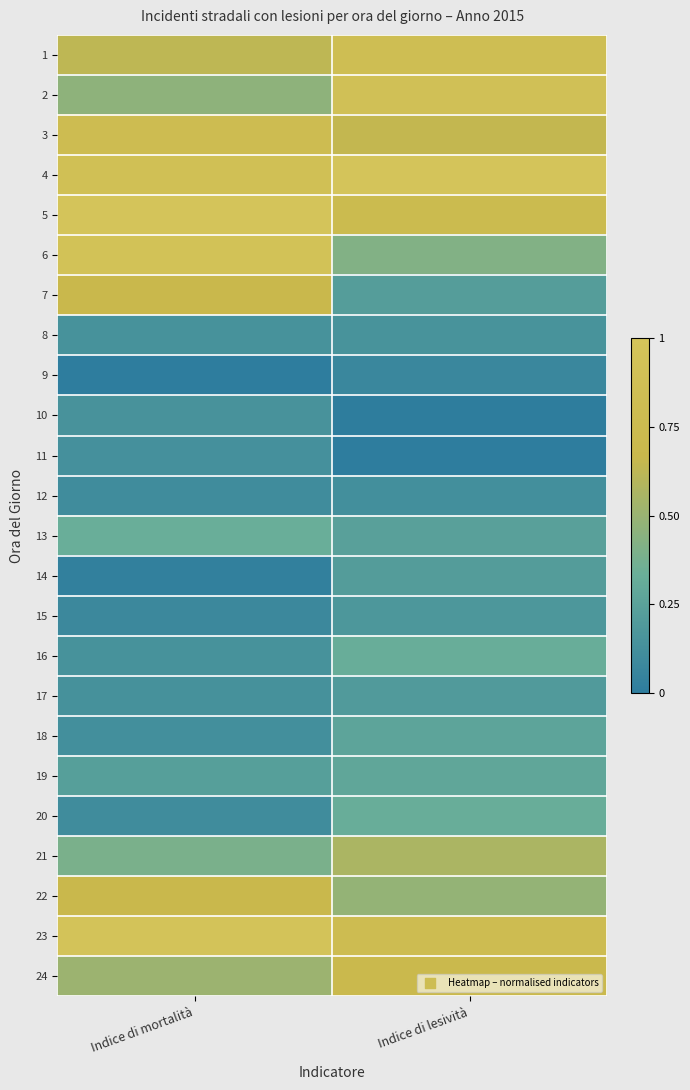

Reading right to left, list all the values displayed in this chart.

1: Indice di lesività=0.8	Indice di mortalità=0.6
2: Indice di lesività=0.9	Indice di mortalità=0.5
3: Indice di lesività=0.6	Indice di mortalità=0.8
4: Indice di lesività=1.0	Indice di mortalità=0.9
5: Indice di lesività=0.8	Indice di mortalità=1.0
6: Indice di lesività=0.4	Indice di mortalità=0.9
7: Indice di lesività=0.2	Indice di mortalità=0.7
8: Indice di lesività=0.1	Indice di mortalità=0.1
9: Indice di lesività=0.1	Indice di mortalità=0.0
10: Indice di lesività=0.0	Indice di mortalità=0.1
11: Indice di lesività=0.0	Indice di mortalità=0.1
12: Indice di lesività=0.1	Indice di mortalità=0.1
13: Indice di lesività=0.2	Indice di mortalità=0.3
14: Indice di lesività=0.2	Indice di mortalità=0.0
15: Indice di lesività=0.2	Indice di mortalità=0.1
16: Indice di lesività=0.3	Indice di mortalità=0.1
17: Indice di lesività=0.2	Indice di mortalità=0.1
18: Indice di lesività=0.3	Indice di mortalità=0.1
19: Indice di lesività=0.3	Indice di mortalità=0.2
20: Indice di lesività=0.3	Indice di mortalità=0.1
21: Indice di lesività=0.6	Indice di mortalità=0.4
22: Indice di lesività=0.5	Indice di mortalità=0.7
23: Indice di lesività=0.8	Indice di mortalità=1.0
24: Indice di lesività=0.7	Indice di mortalità=0.5